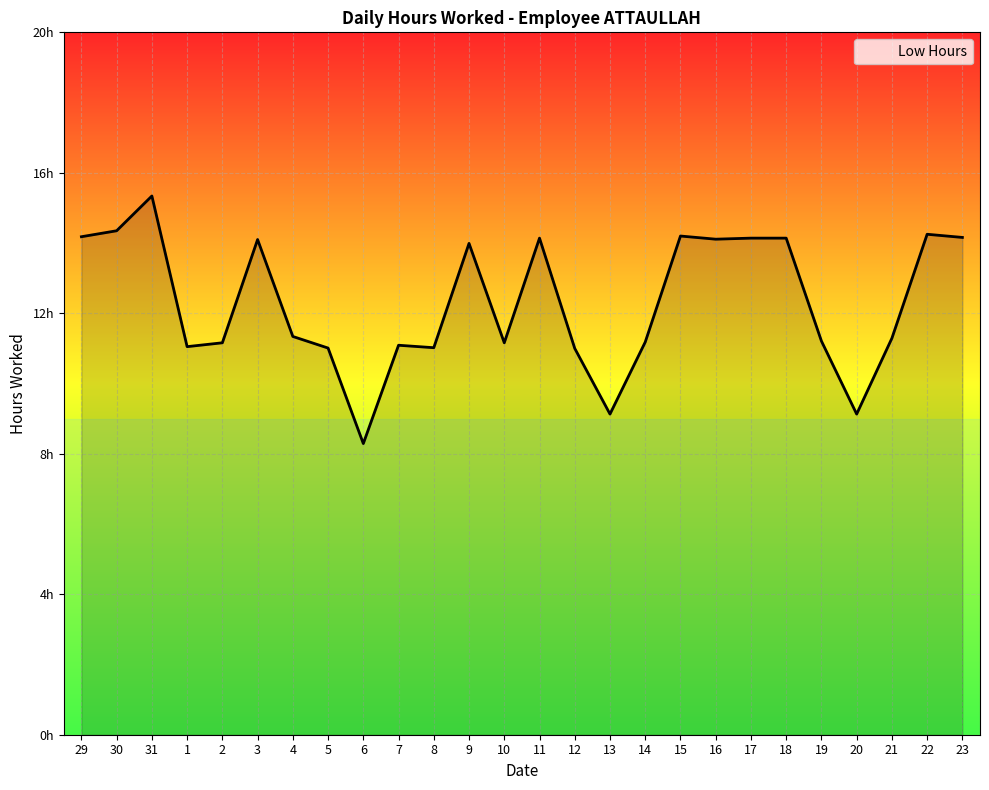

List the labels in order of value, smallest first.

6, 13, 20, 12, 5, 8, 1, 7, 2, 10, 14, 19, 21, 4, 9, 3, 16, 11, 17, 18, 23, 29, 15, 22, 30, 31